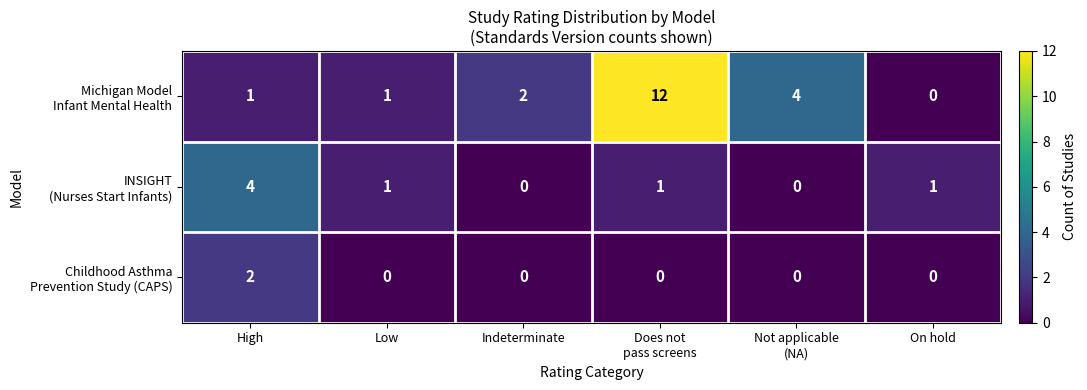

What is the total value across all series at High?

7